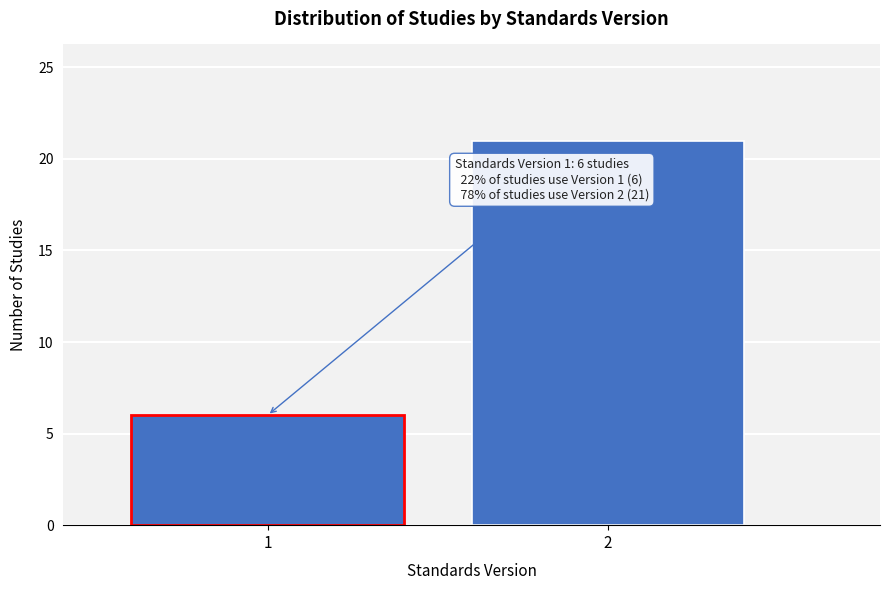

Reading left to right, list all the values displayed in this chart.

1=6	2=21